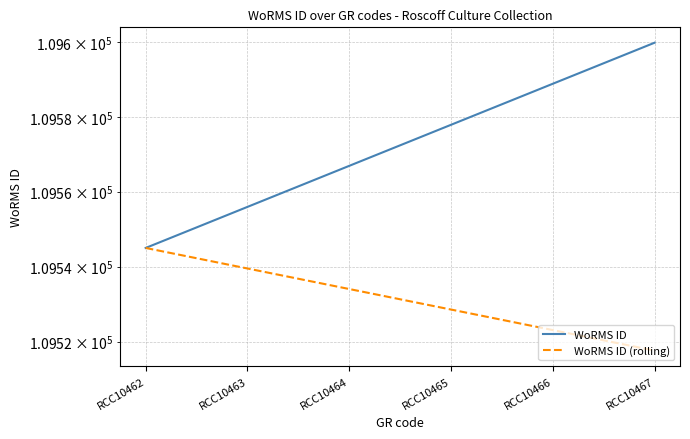

What is the value of the WoRMS ID point at the 1st from the left?

109545.0